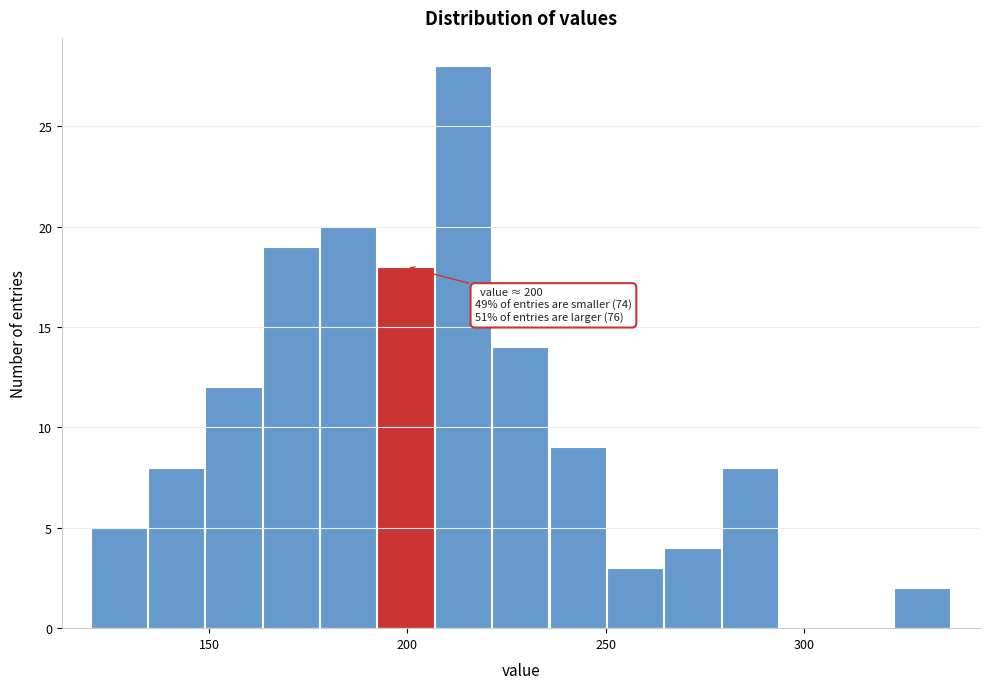

Around what value on the x-axis is the tallest bar? Give the approximate position of its centre, as read against the axis.

215